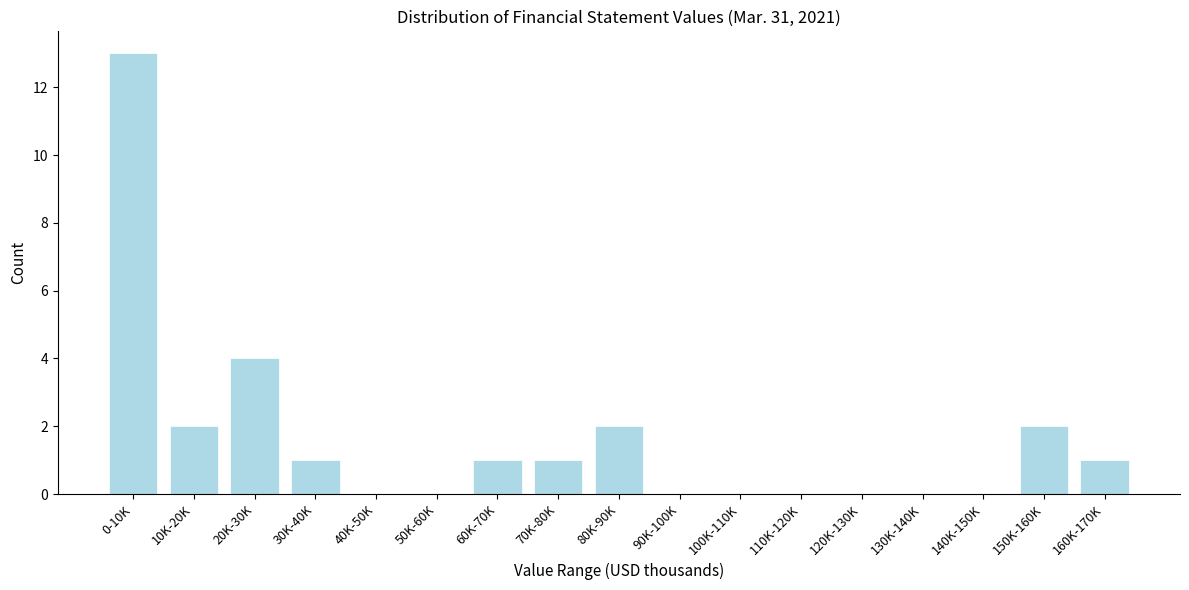

Reading right to left, list all the values displayed in this chart.

160K-170K=1	150K-160K=2	140K-150K=0	130K-140K=0	120K-130K=0	110K-120K=0	100K-110K=0	90K-100K=0	80K-90K=2	70K-80K=1	60K-70K=1	50K-60K=0	40K-50K=0	30K-40K=1	20K-30K=4	10K-20K=2	0-10K=13